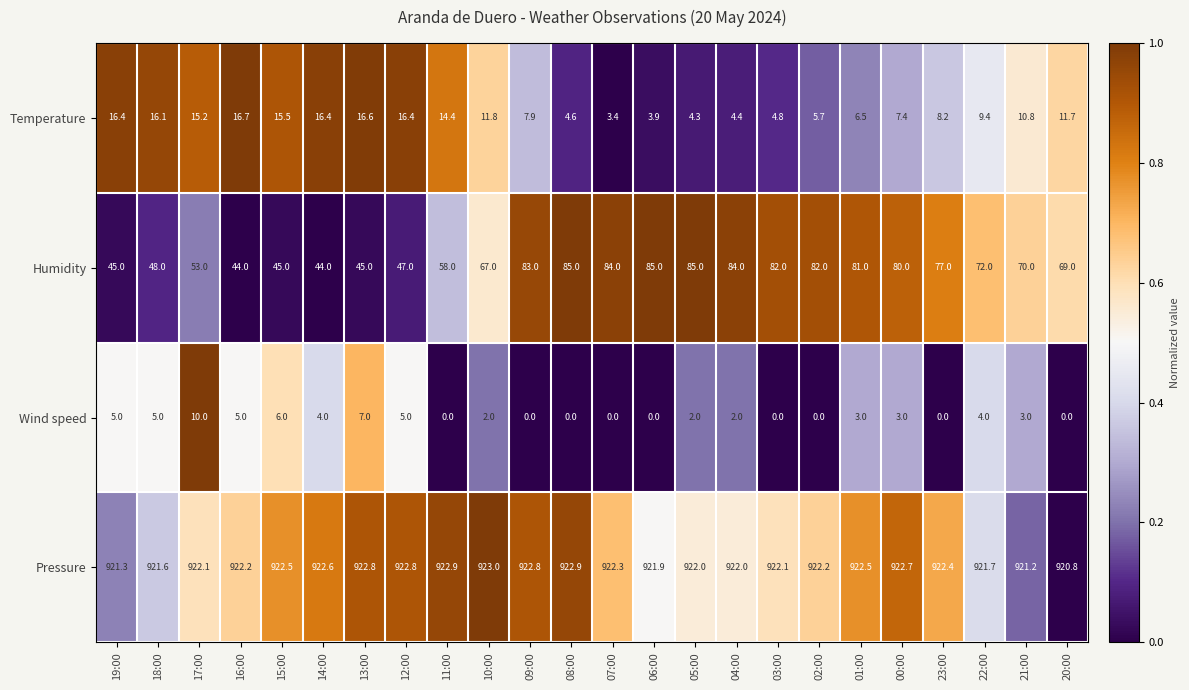

What is the total value across all series at 06:00?

1010.8